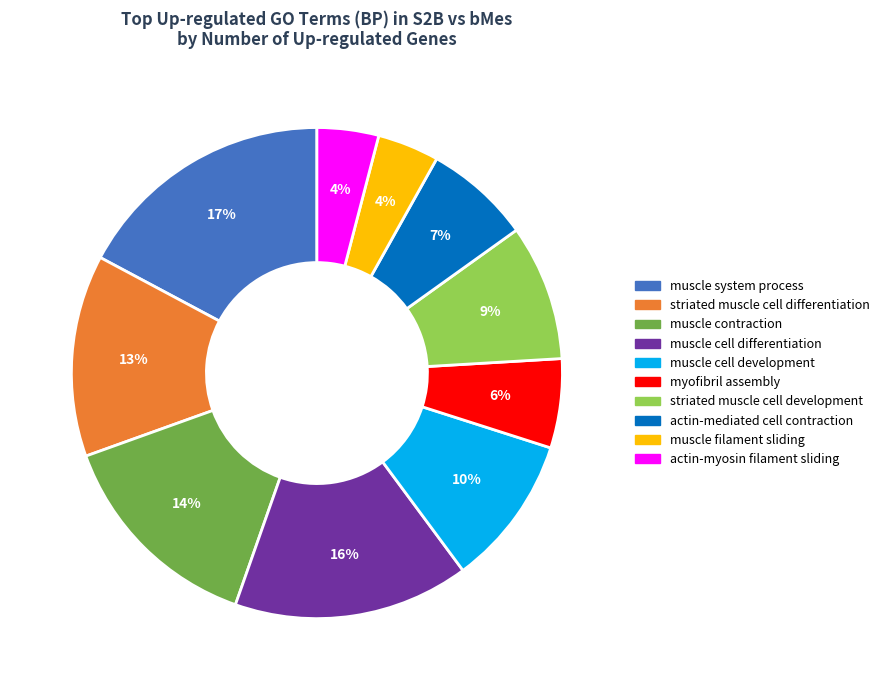

To the nearest percent, what percentage of the pie is muscle contraction?

14%